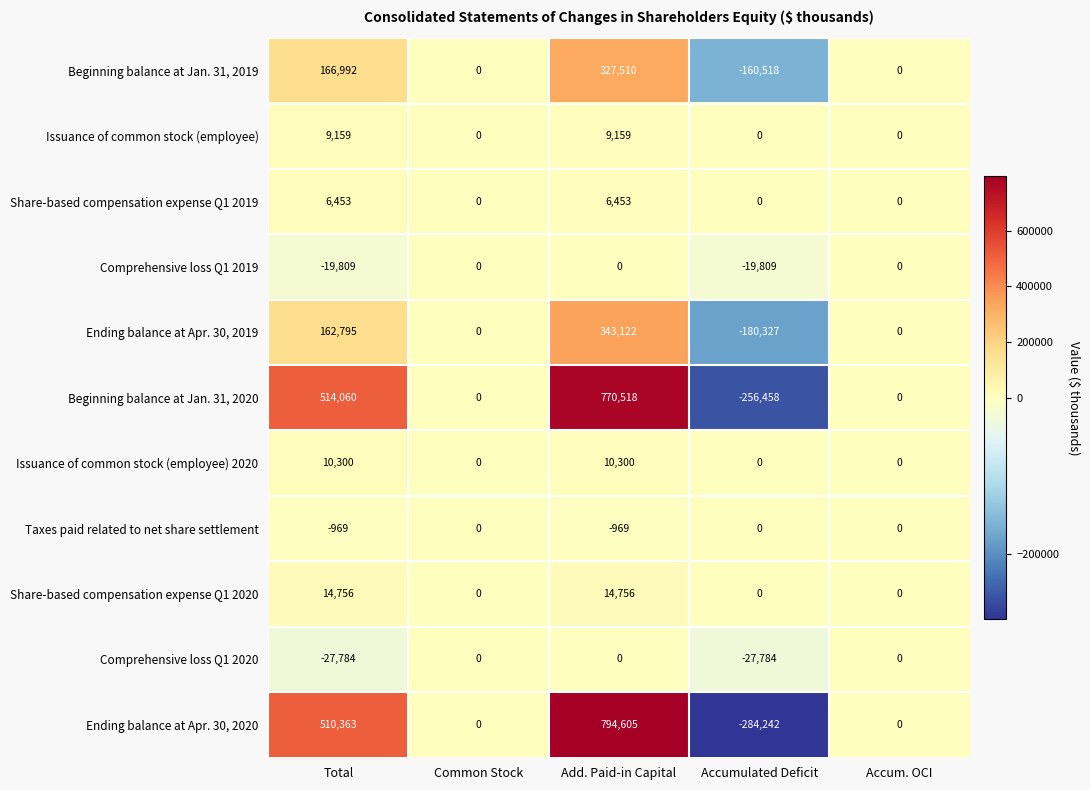

Which series has the largest range (max minus min)?

Ending balance at Apr. 30, 2020